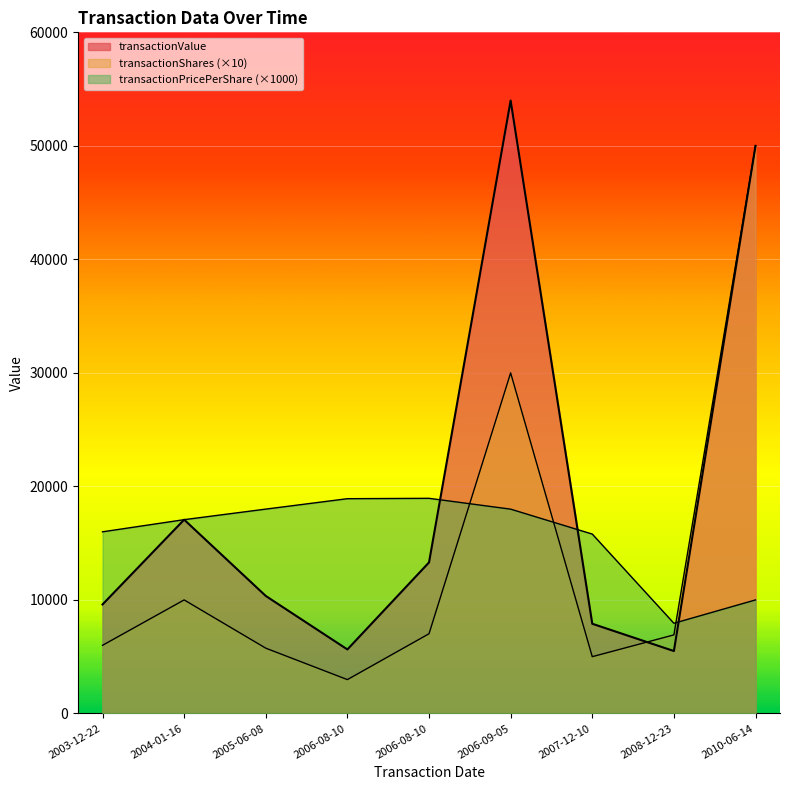

List the series in order of their overall mean, highest first.

transactionValue, transactionPricePerShare, transactionShares